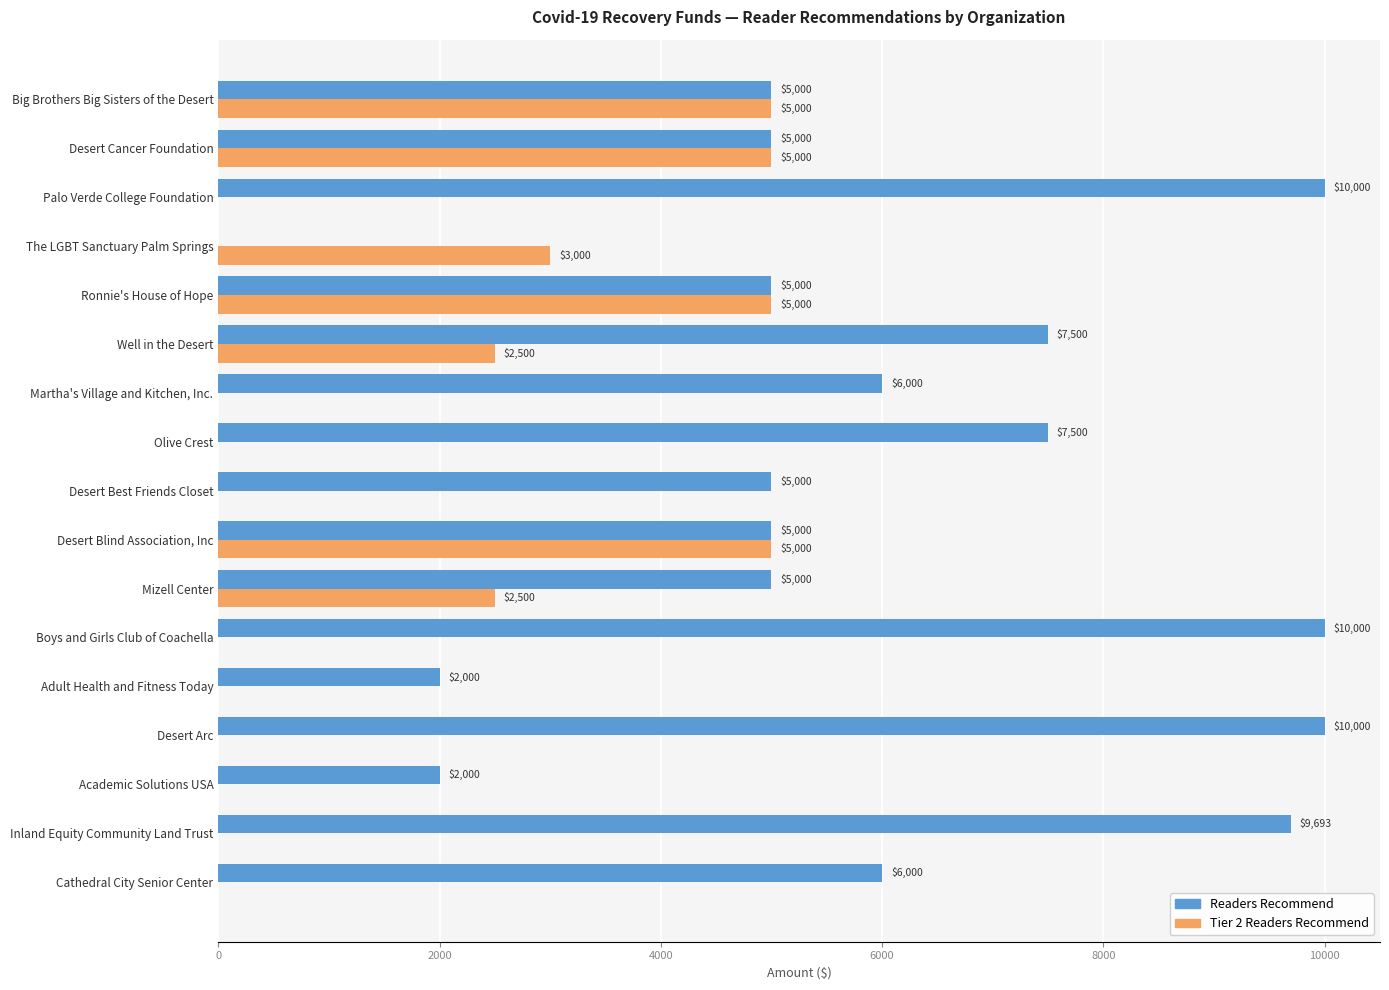

What is the average value of the Tier 2 Readers Recommend series?

1647